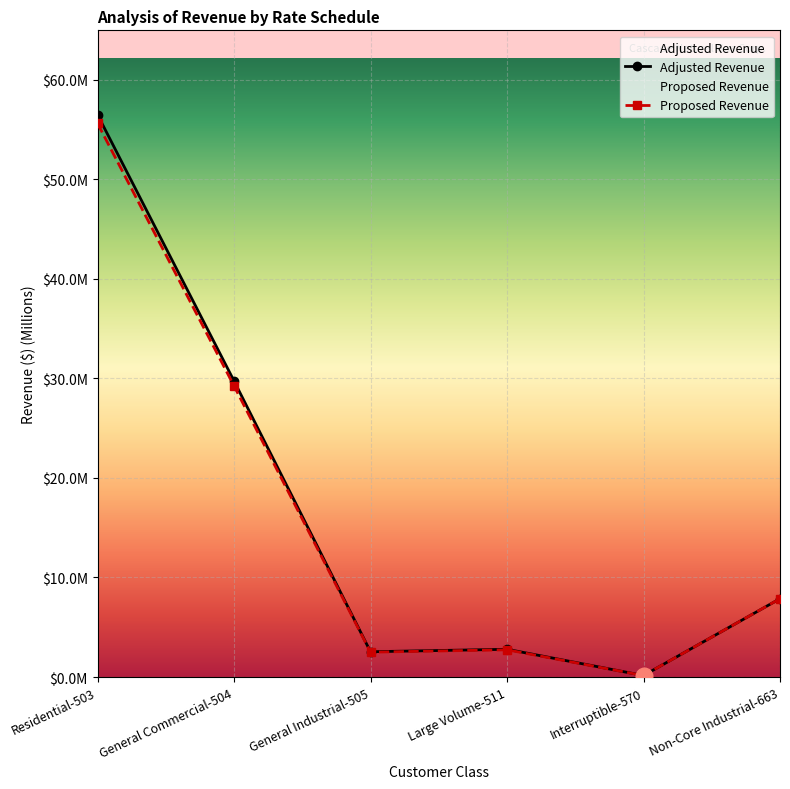

What is the sum of the Adjusted Revenue values at General Industrial-505 and Non-Core Industrial-663?

10407819.5